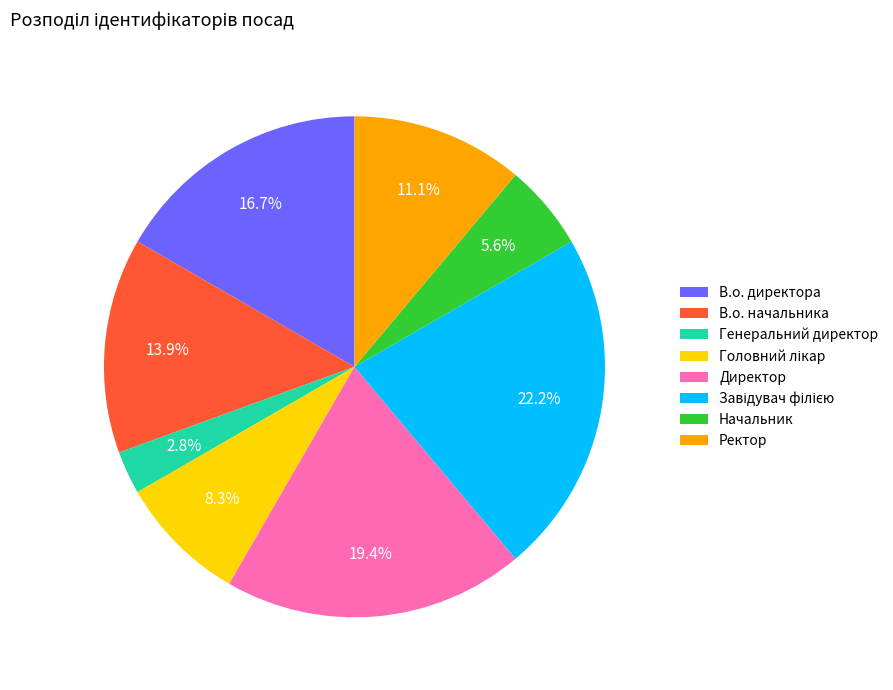

How much of the chart is everything except Ректор?

88.9%